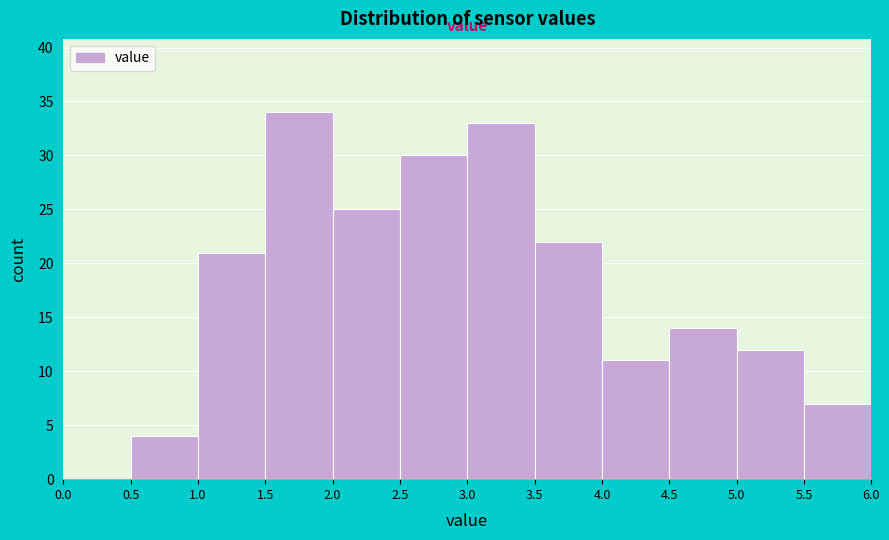

Which range on the x-axis has the tallest bar?

1.5 to 2.0